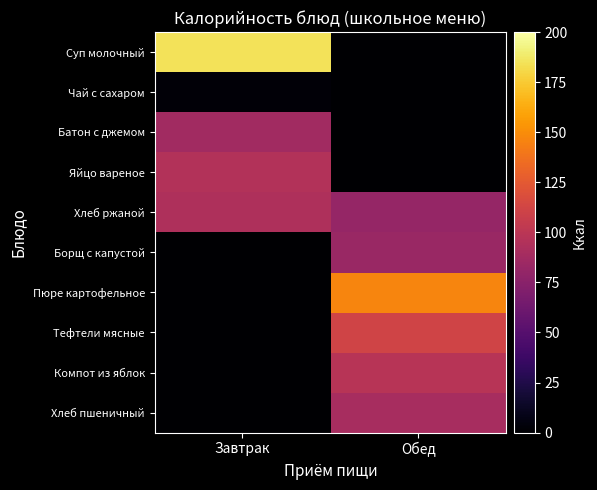

What is the difference between the highest and lowest values at Обед?

146.4